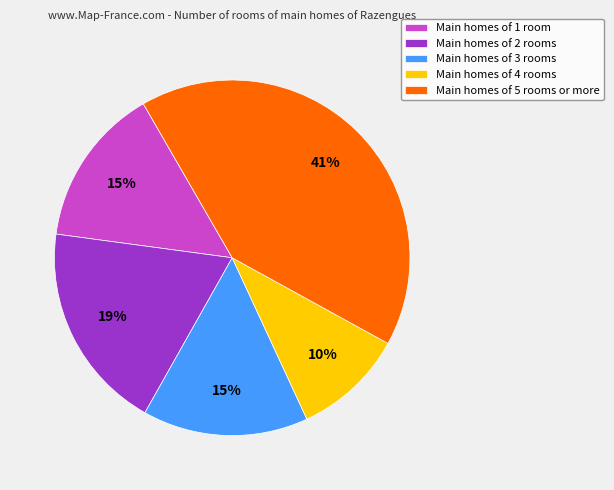

Is it true that Main homes of 1 room is 2% of the pie?

False